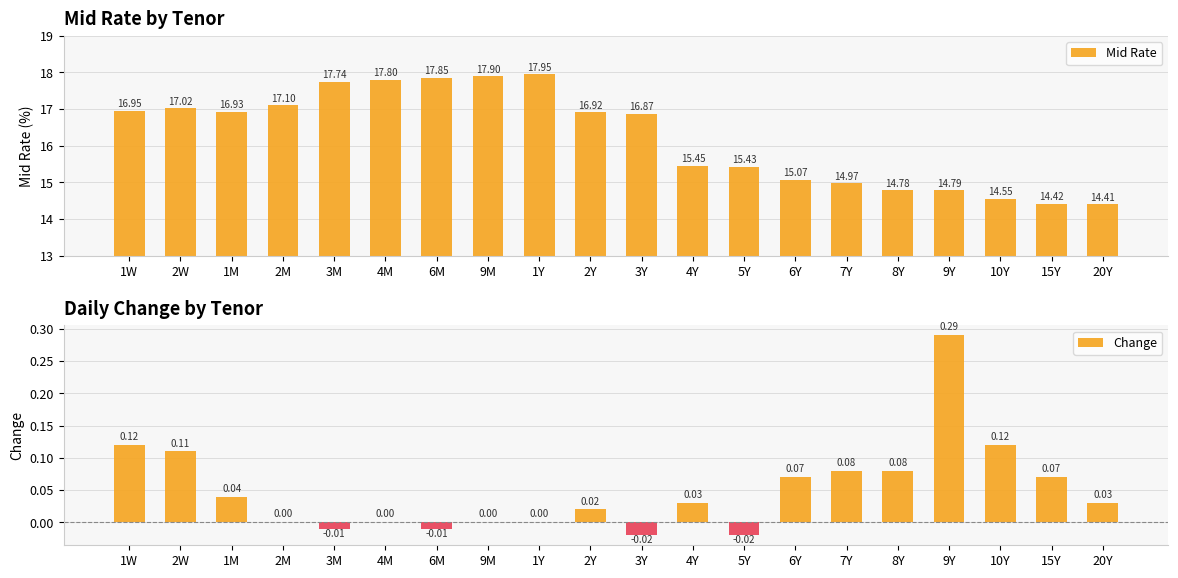

How many distinct data groups are displayed?

2